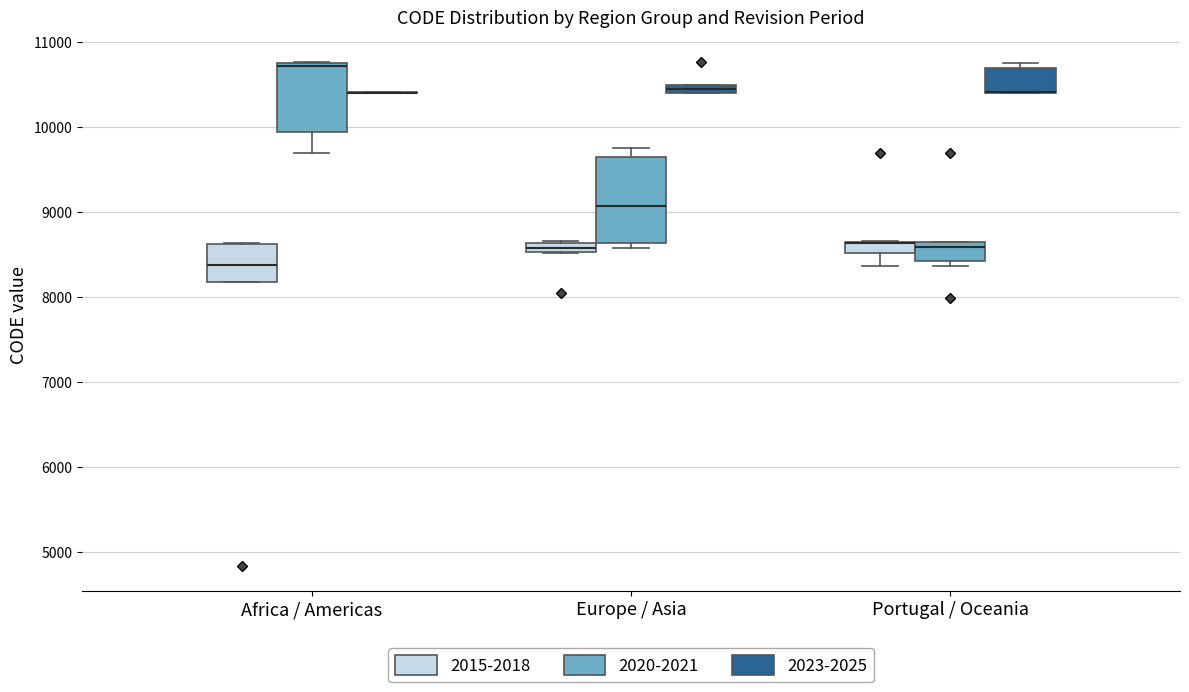

Where does the median line of the box for Africa / Americas (2015-2018) sit on the y-axis? The values are not printed on the chart, so give them approximately, as read against the axis.

8400